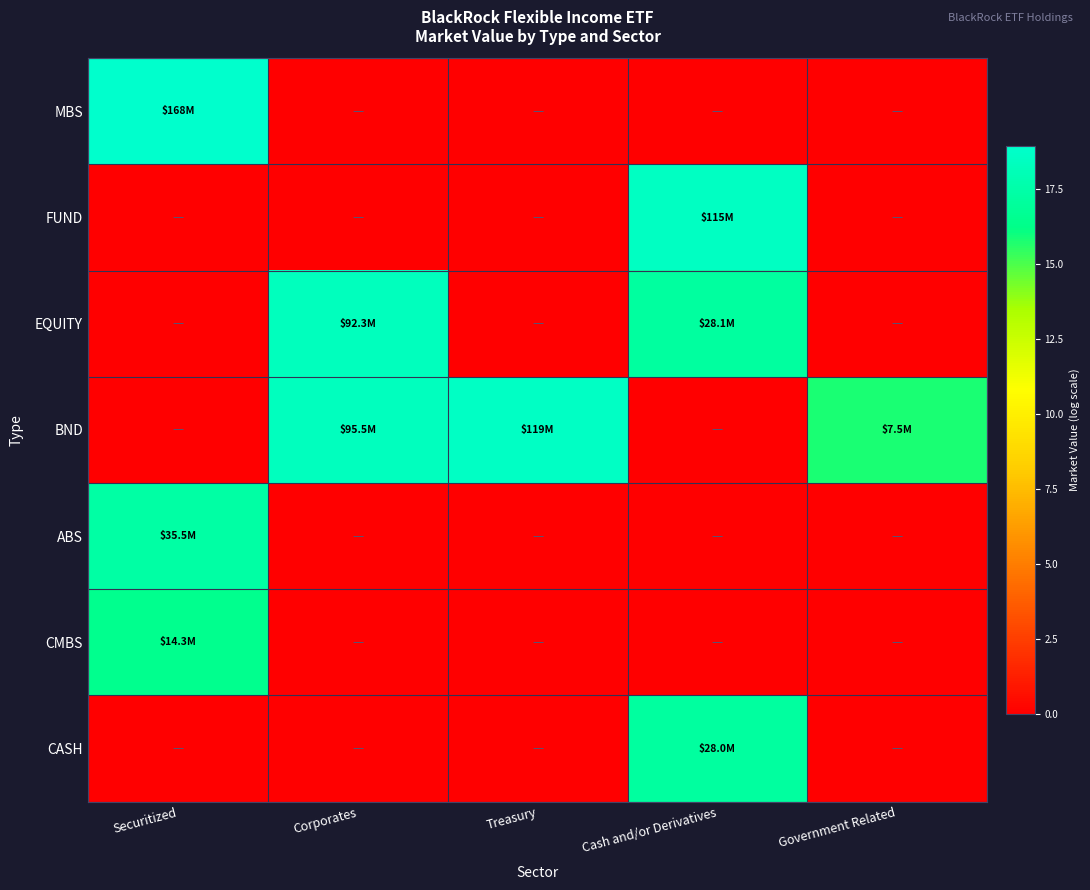

Reading left to right, transcribe all the data shown in this chart.

MBS: Securitized=18.9	Corporates=0.0	Treasury=0.0	Cash and/or Derivatives=0.0	Government Related=0.0
FUND: Securitized=0.0	Corporates=0.0	Treasury=0.0	Cash and/or Derivatives=18.6	Government Related=0.0
EQUITY: Securitized=0.0	Corporates=18.3	Treasury=0.0	Cash and/or Derivatives=17.2	Government Related=0.0
BND: Securitized=0.0	Corporates=18.4	Treasury=18.6	Cash and/or Derivatives=0.0	Government Related=15.8
ABS: Securitized=17.4	Corporates=0.0	Treasury=0.0	Cash and/or Derivatives=0.0	Government Related=0.0
CMBS: Securitized=16.5	Corporates=0.0	Treasury=0.0	Cash and/or Derivatives=0.0	Government Related=0.0
CASH: Securitized=0.0	Corporates=0.0	Treasury=0.0	Cash and/or Derivatives=17.1	Government Related=0.0